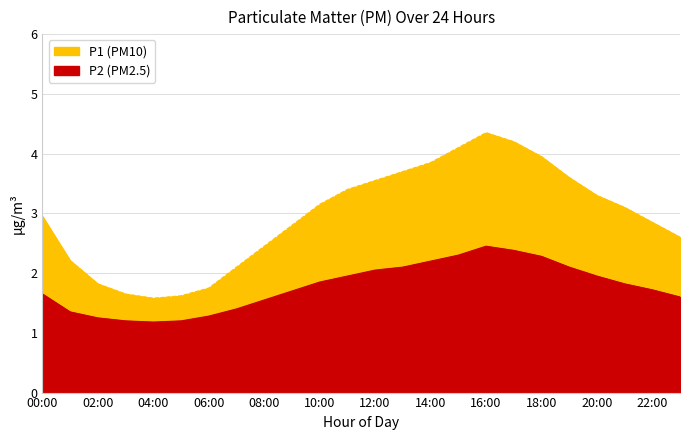

Which series changed the most between 10:00 and 13:00?

P1